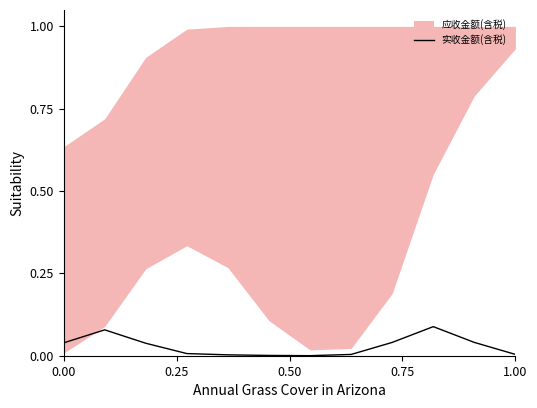

Is it true that 实收金额(含税) equals 0.0 at 1.00?

True